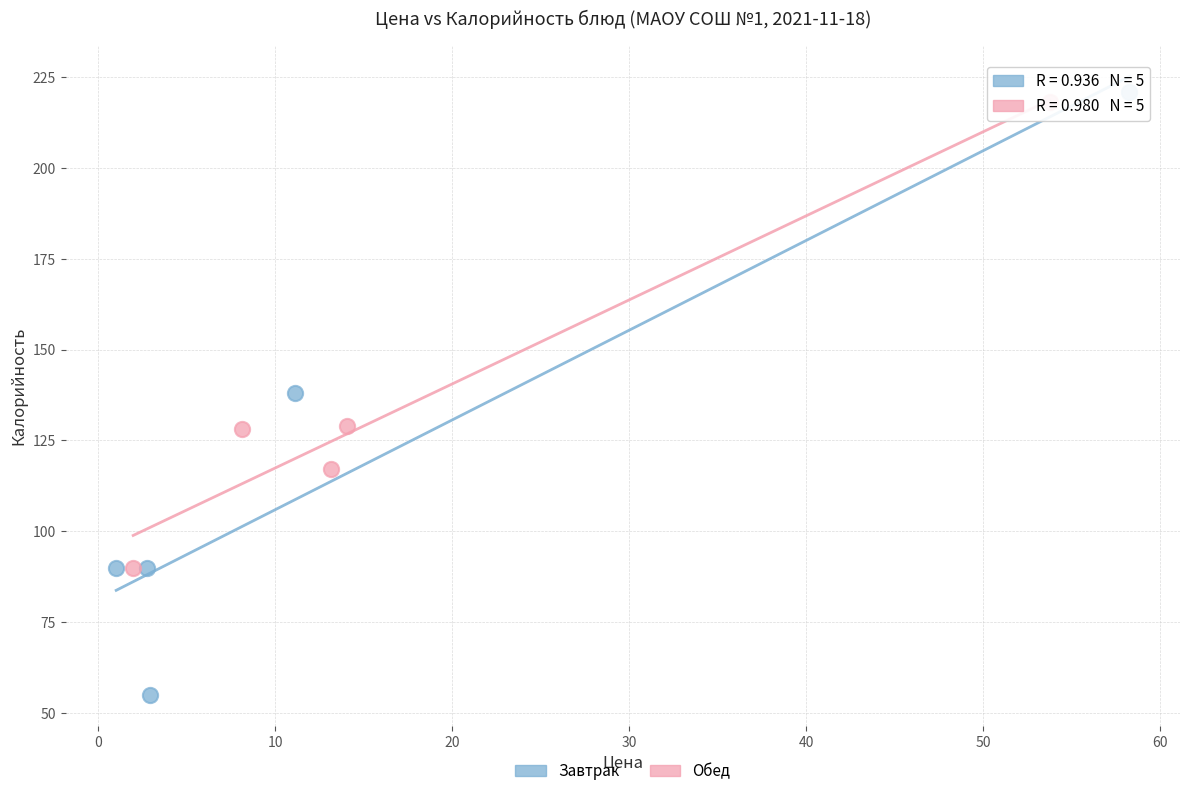

Which series has the largest Y range (max minus min)?

Завтрак